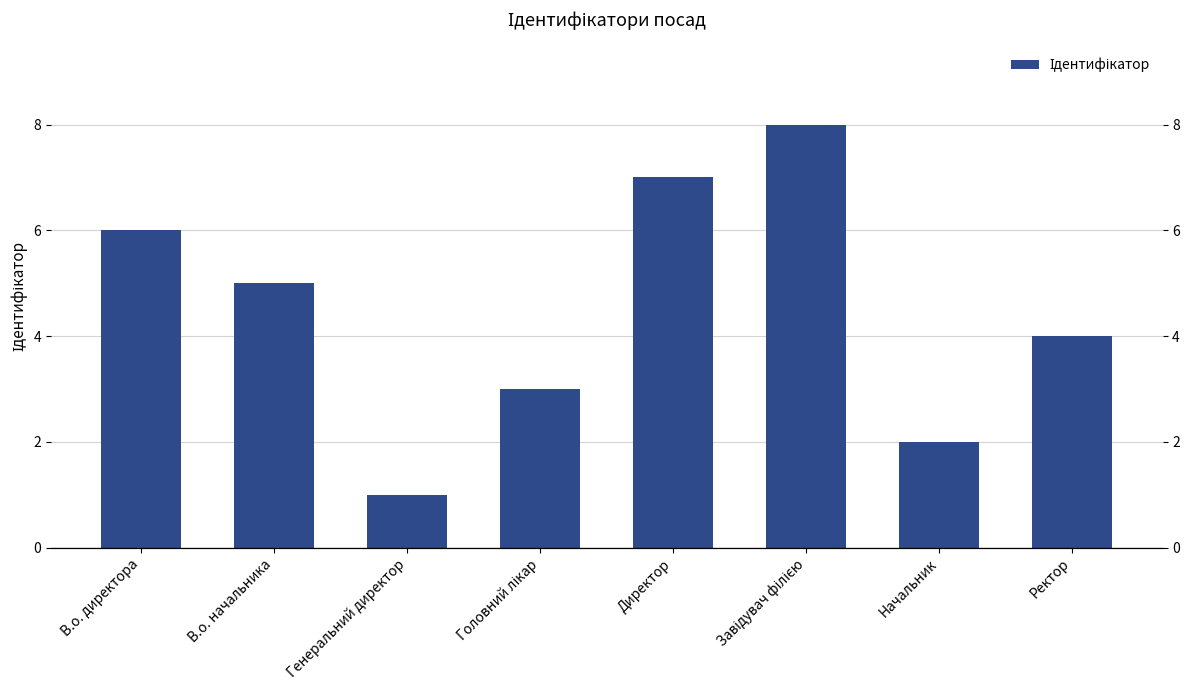

What is the greatest value displayed?

8